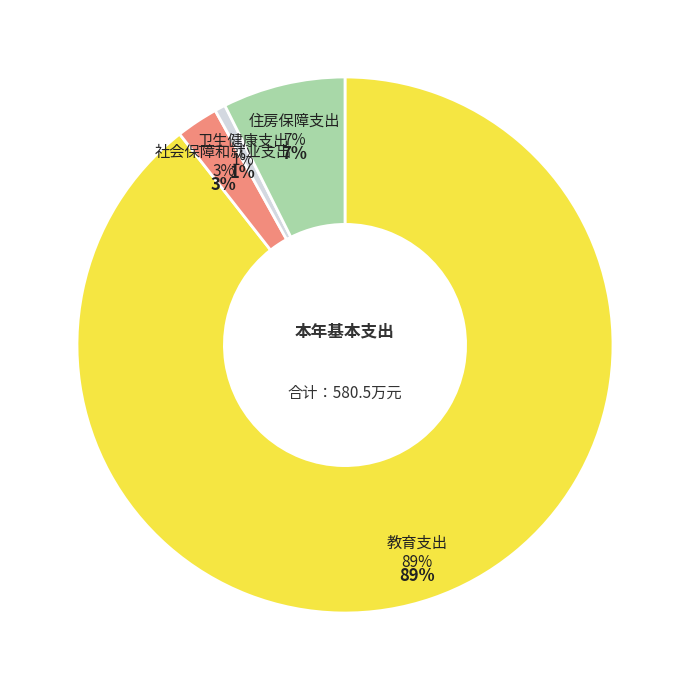

Which category accounts for the majority?

教育支出